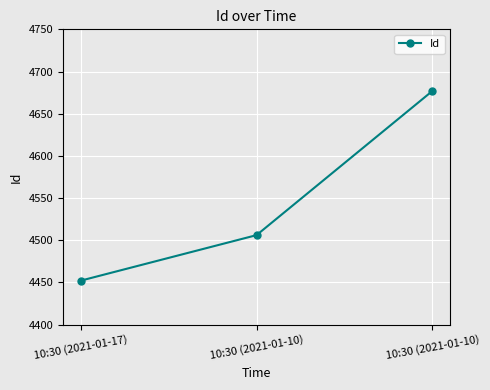

List the labels in order of value, smallest first.

10:30 (2021-01-17), 10:30 (2021-01-10), 10:30 (2021-01-10)